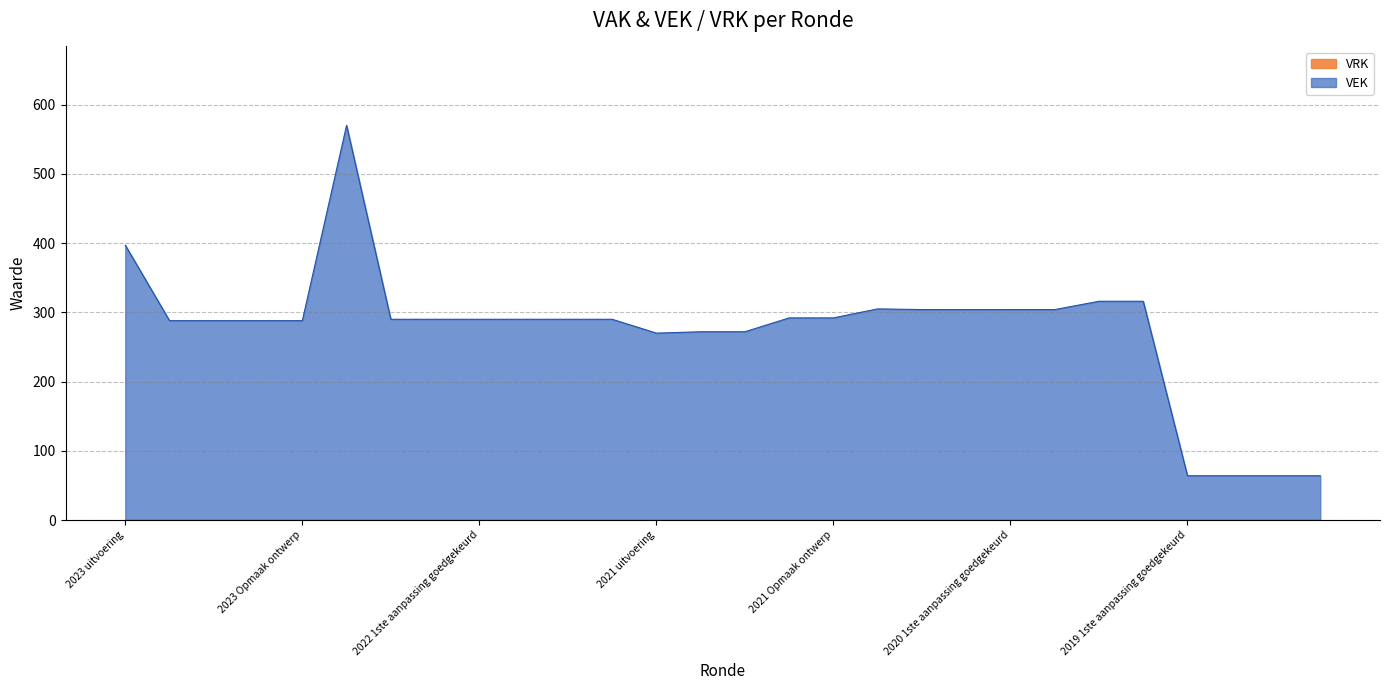

What is the average value?

274